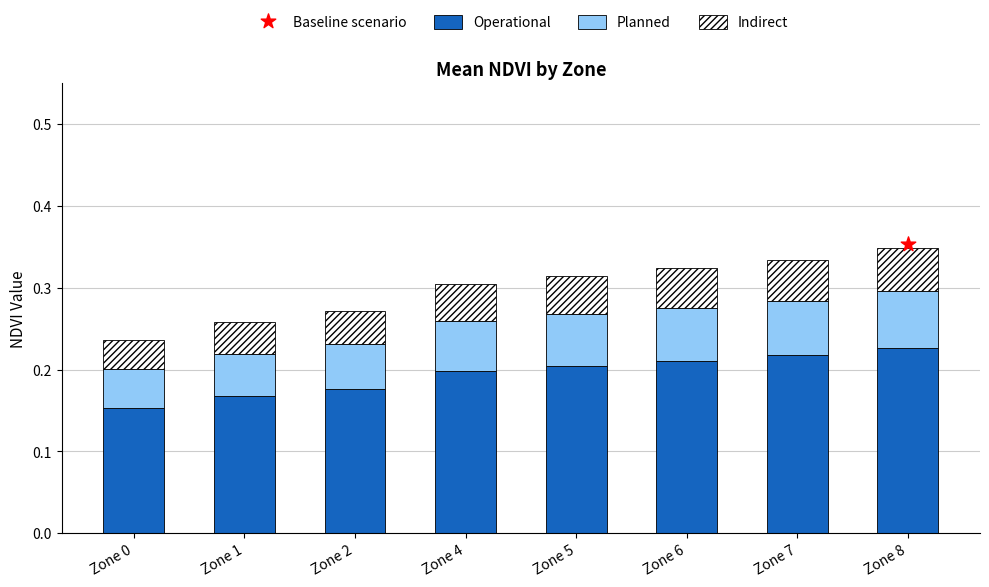

Which series has the widest spread of Y values?

Operational